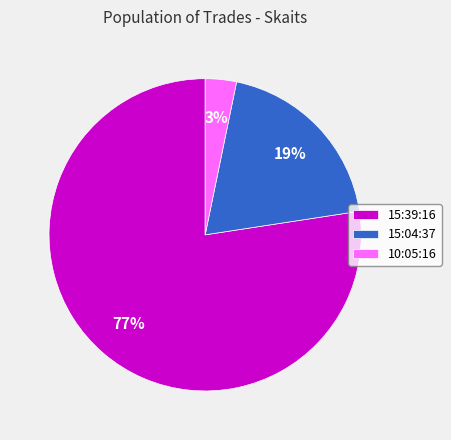

Approximately how many times larger is the value at 10:05:16 compared to 15:04:37?

0.2